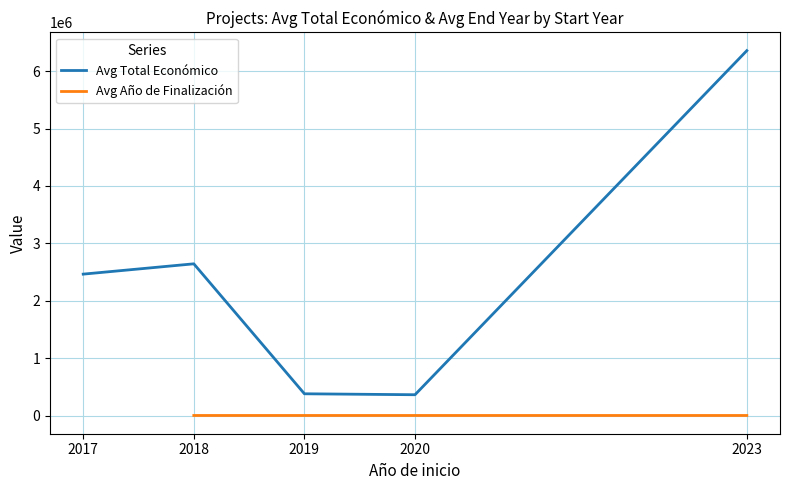

True or false: Avg Año de Finalización and Avg Total Económico cross at least once.

False